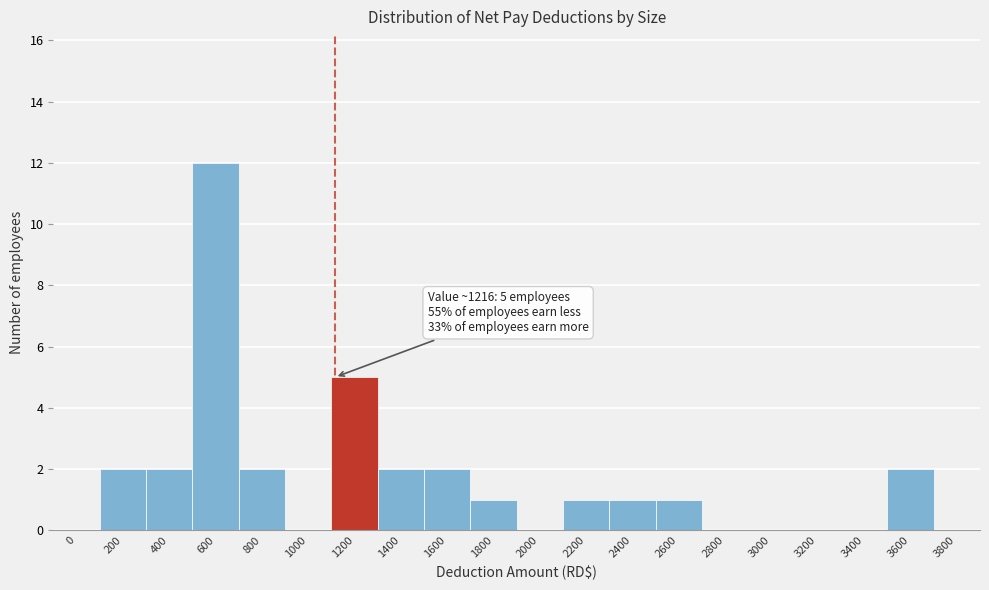

Reading right to left, transcribe all the data shown in this chart.

3800=0	3600=2	3400=0	3200=0	3000=0	2800=0	2600=1	2400=1	2200=1	2000=0	1800=1	1600=2	1400=2	1200=5	1000=0	800=2	600=12	400=2	200=2	0=0